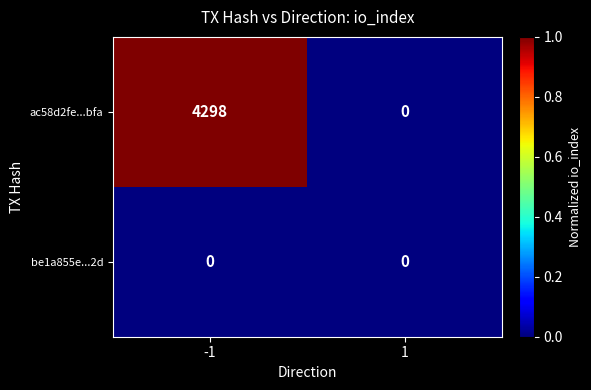

Reading left to right, transcribe all the data shown in this chart.

ac58d2fe...bfa: -1=4298	1=0
be1a855e...2d: -1=0	1=0